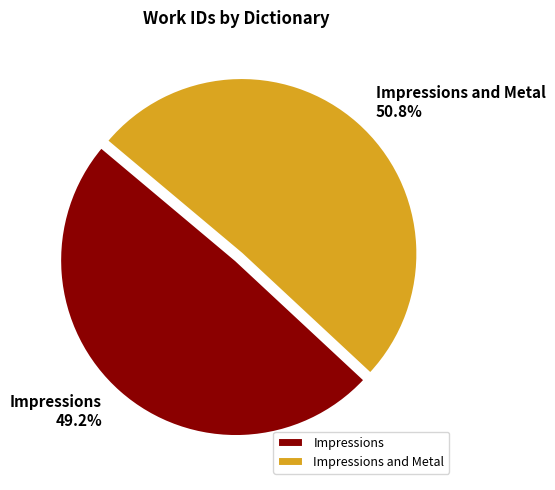

Is it true that Impressions and Metal is 60% of the pie?

False